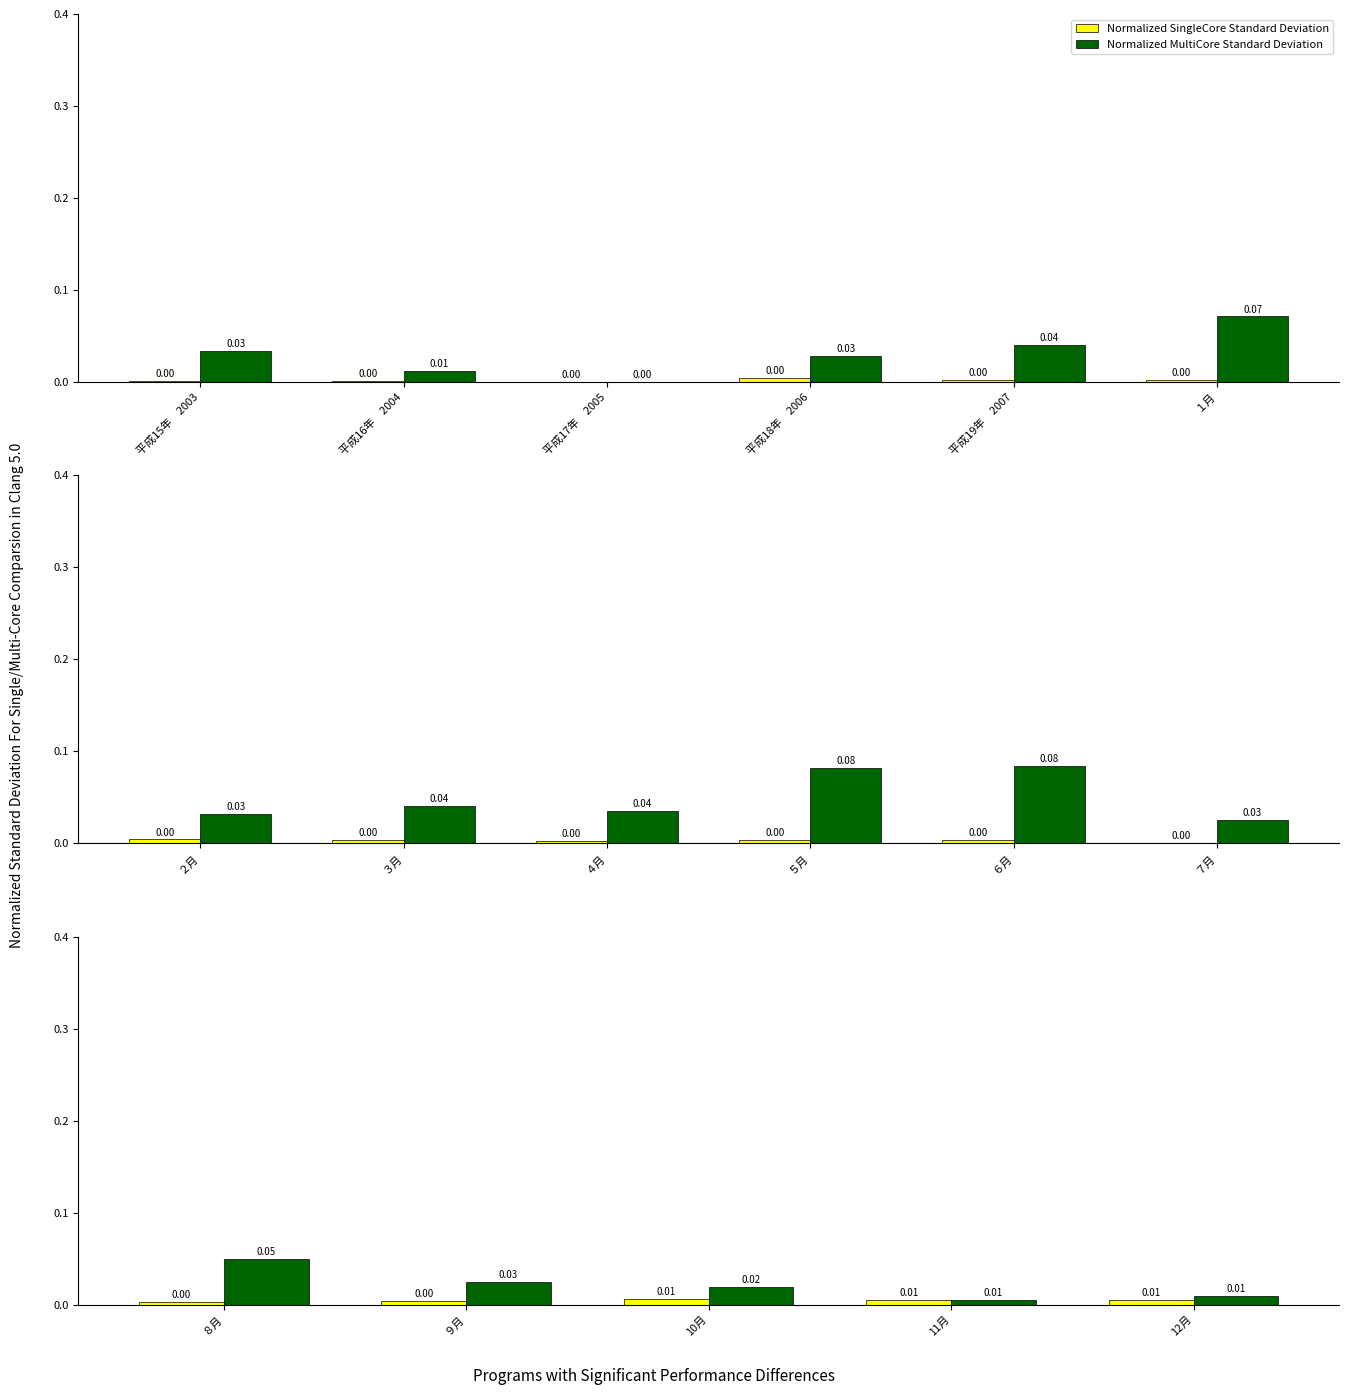

Which series has the largest total across all categories?

Normalized MultiCore Standard Deviation